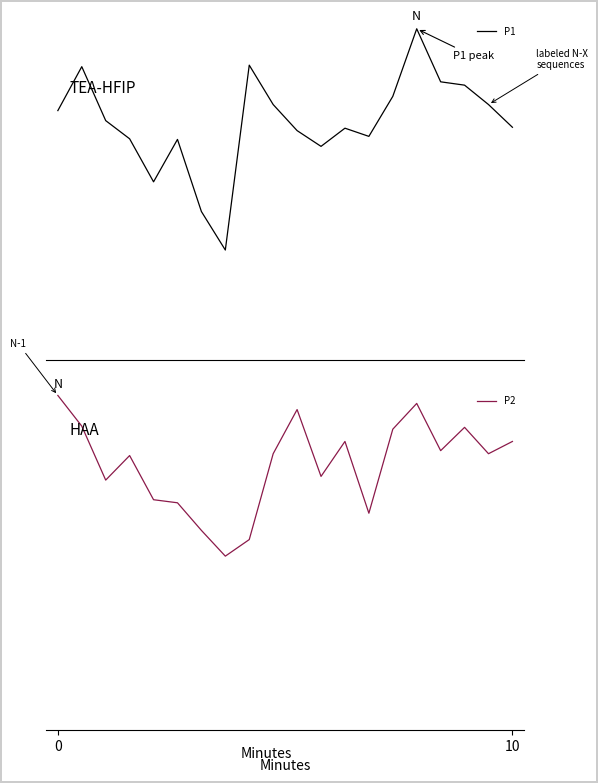

Reading left to right, list all the values displayed in this chart.

P1: 8.2	9.7	7.9	7.3	5.9	7.3	4.9	3.6	9.7	8.4	7.6	7.0	7.7	7.4	8.7	10.9	9.2	9.1	8.4	7.7
P2: 5.5	5.0	4.1	4.5	3.8	3.7	3.2	2.8	3.1	4.5	5.2	4.1	4.7	3.5	4.9	5.3	4.5	4.9	4.5	4.7